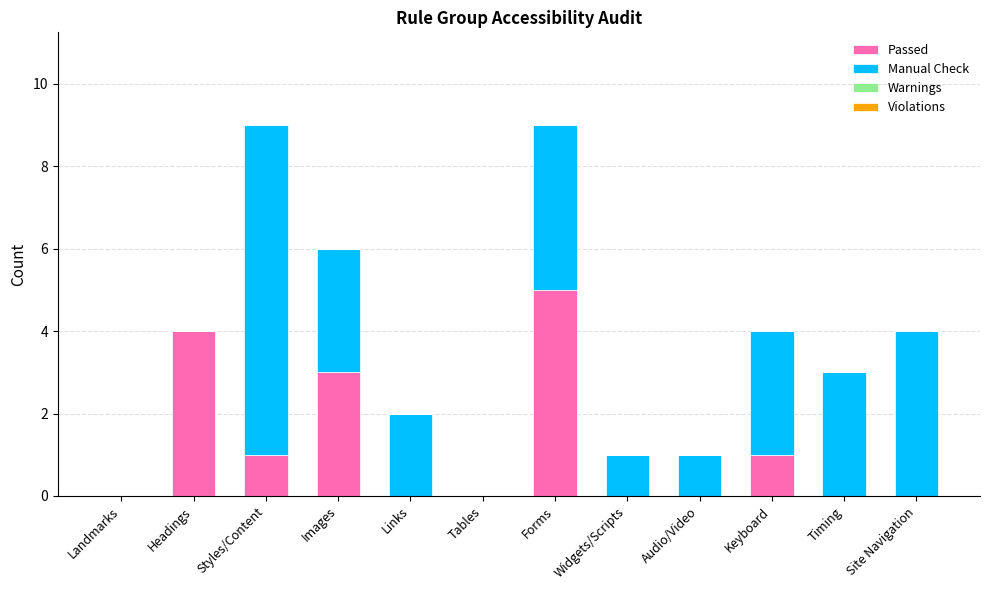

The Passed series shows 0 at Widgets/Scripts. True or false?

True